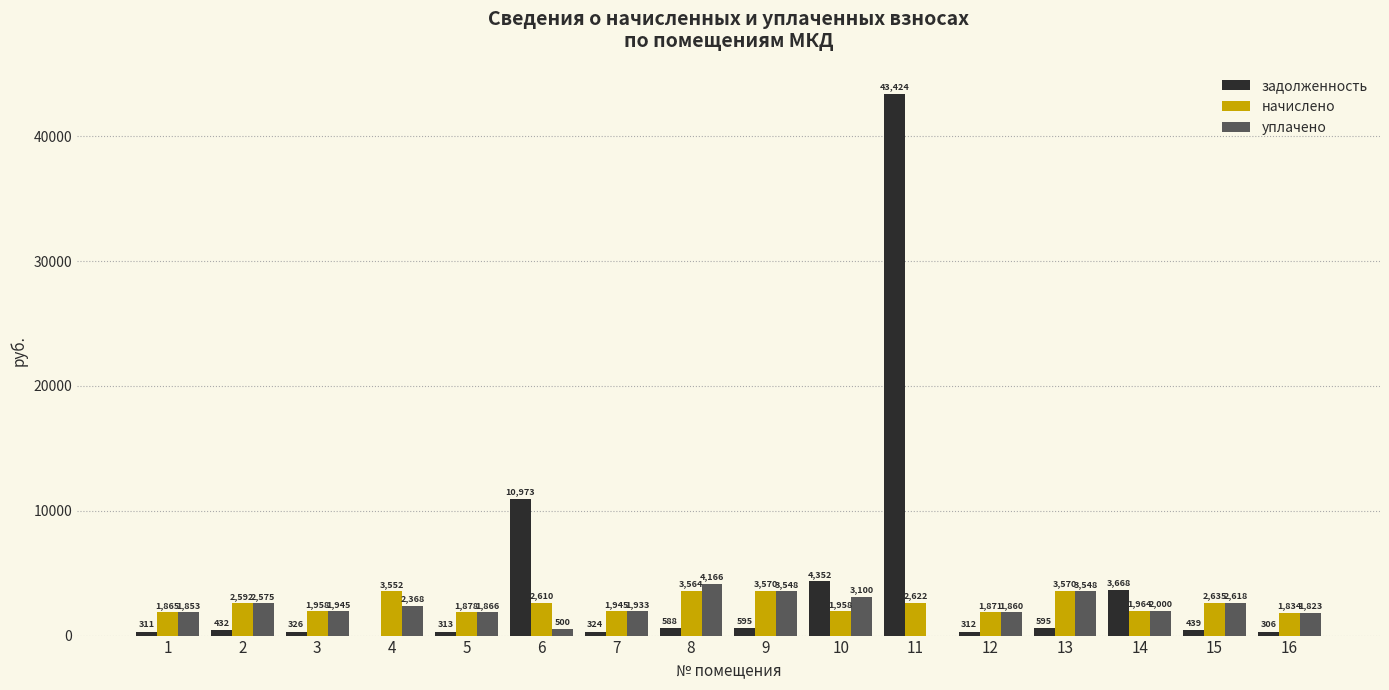

What is the maximum value for начислено?

3570.5